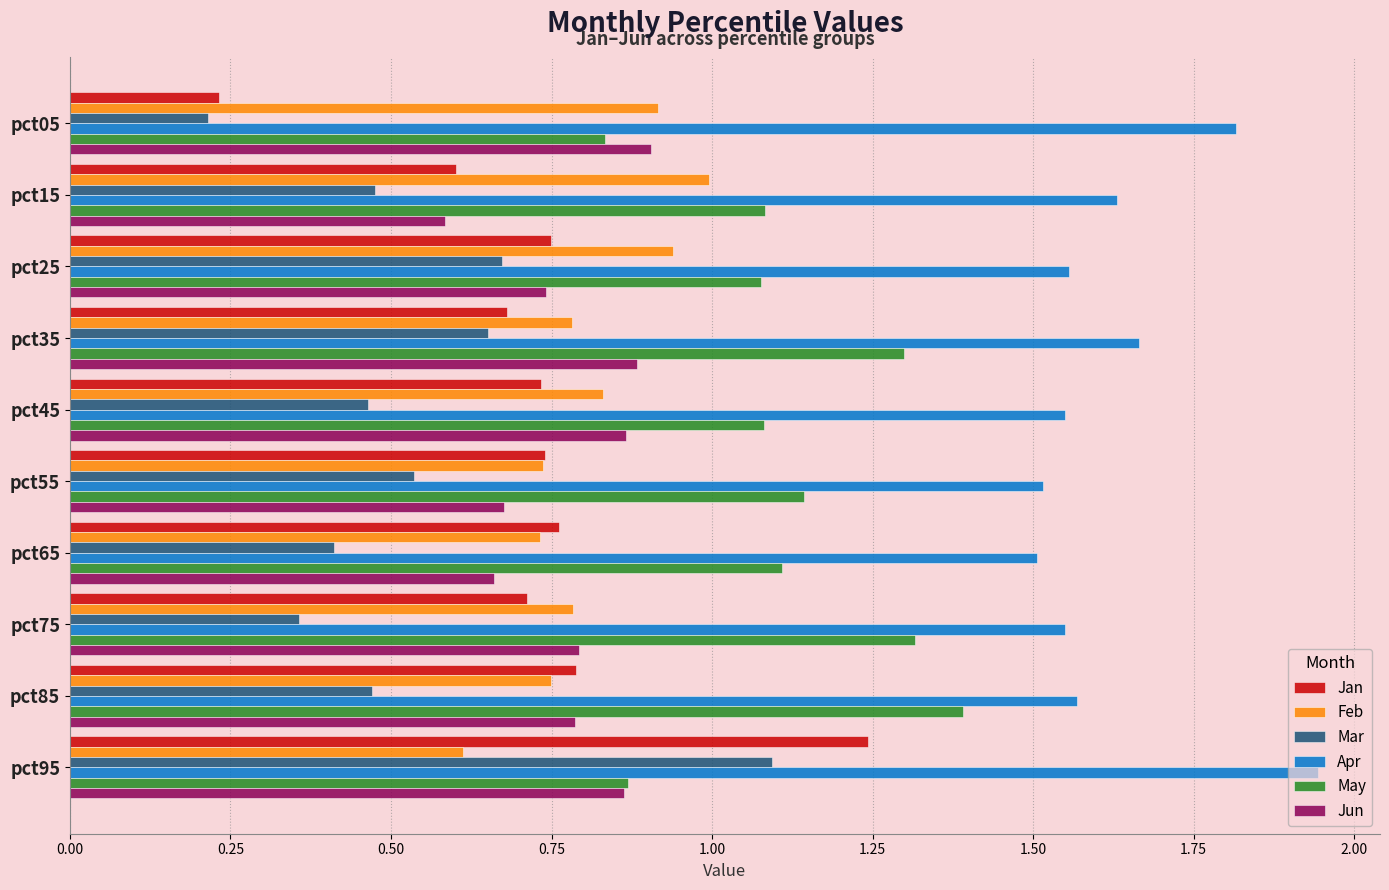

What is the minimum value for Jun?

0.6